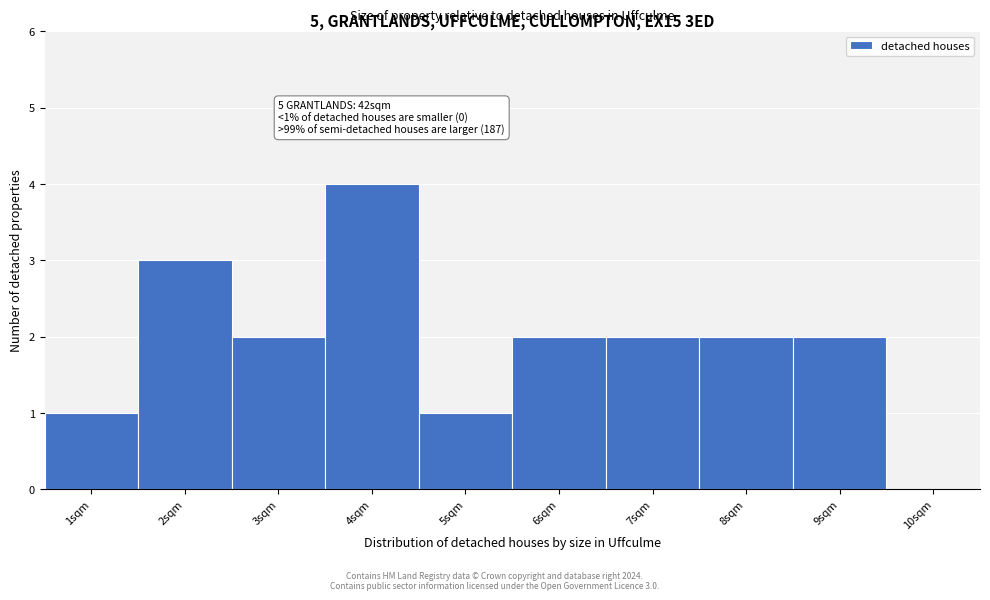

Which range on the x-axis has the tallest bar?

3.5 to 4.5